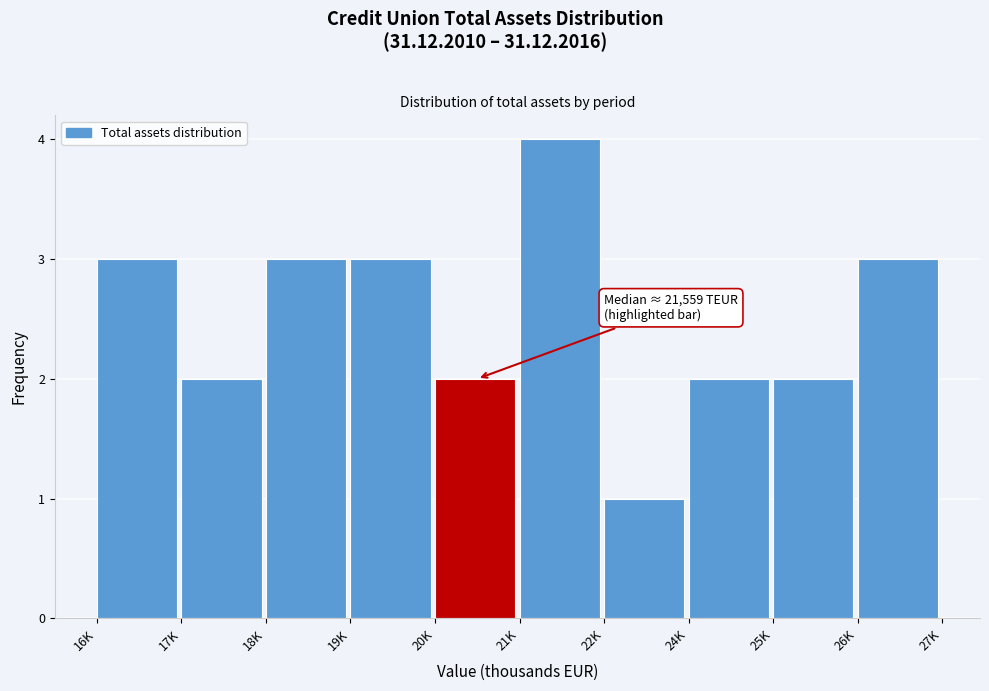

Reading right to left, list all the values displayed in this chart.

3	2	2	1	4	2	3	3	2	3